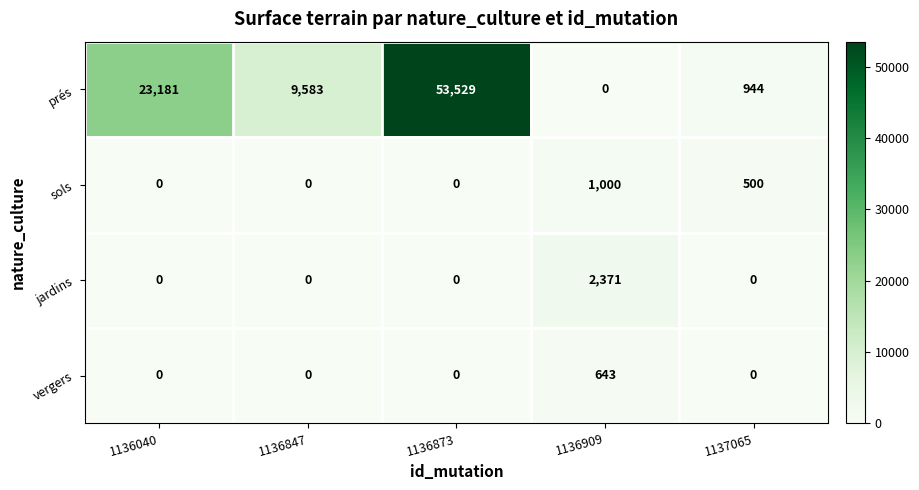

The vergers series shows 251 at 1136909. True or false?

False